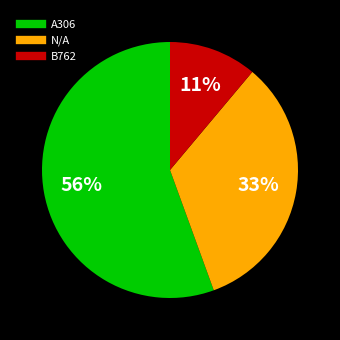

What percentage is the N/A slice, to the nearest percent?

33%